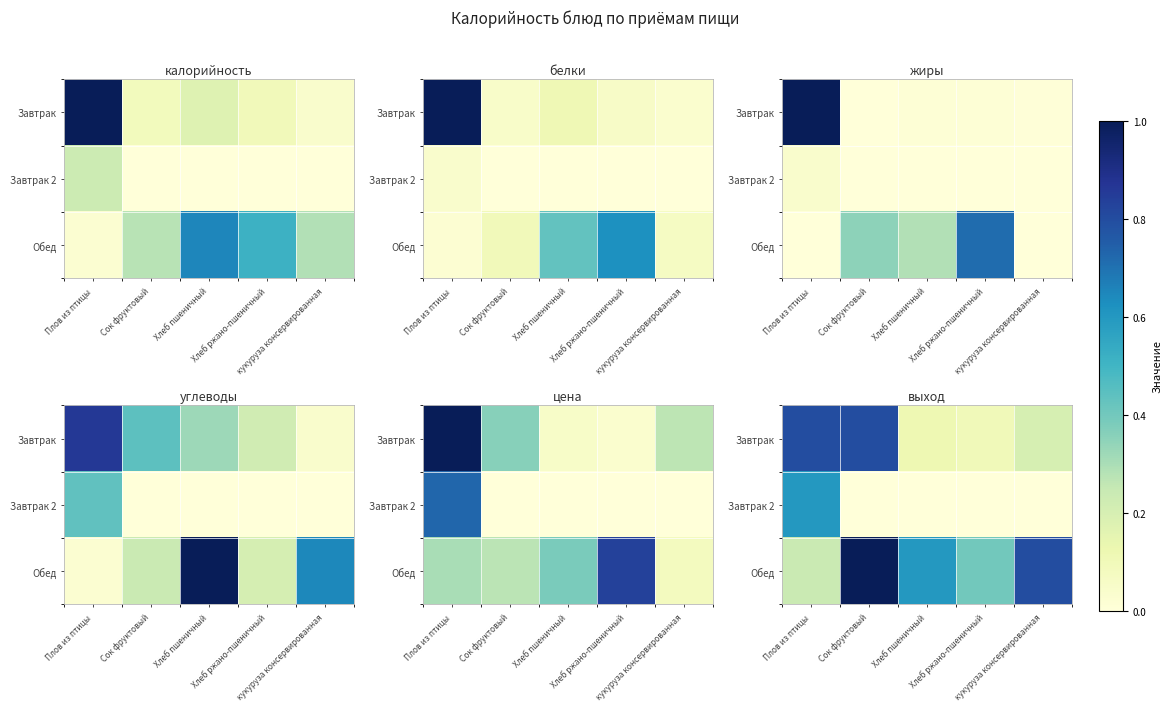

Rank the series at Хлеб пшеничный from highest to lowest value.

Обед, Завтрак, Завтрак 2